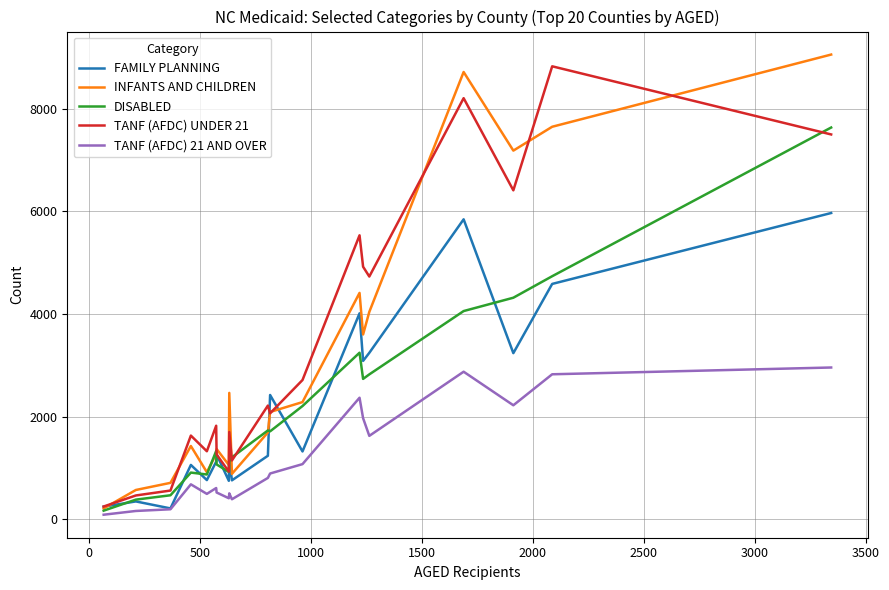

What is the difference between the maximum and minimum values in the FAMILY PLANNING series?

5757